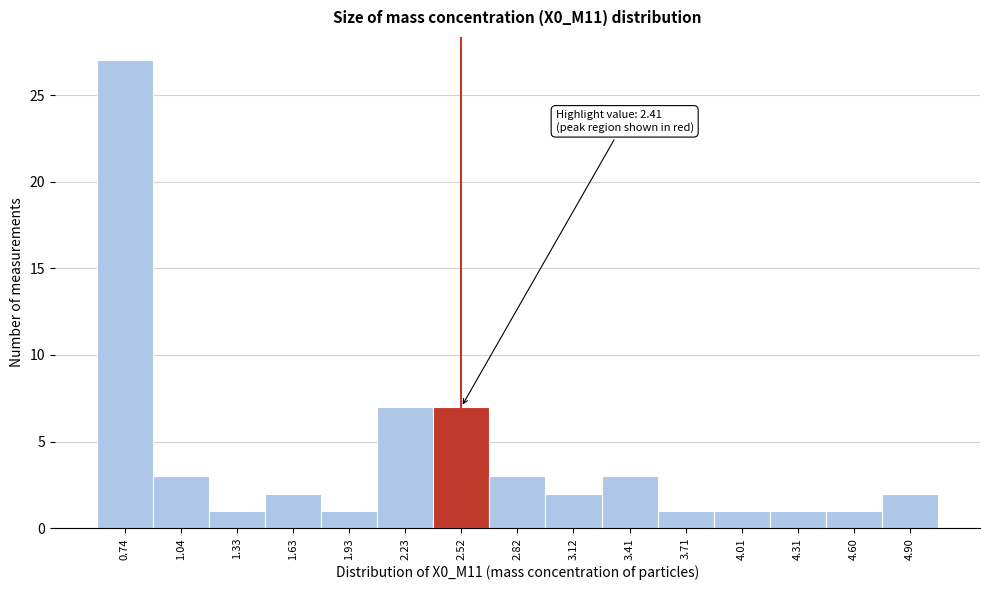

Over which range of the x-axis is the bar tallest?

0.60 to 0.90